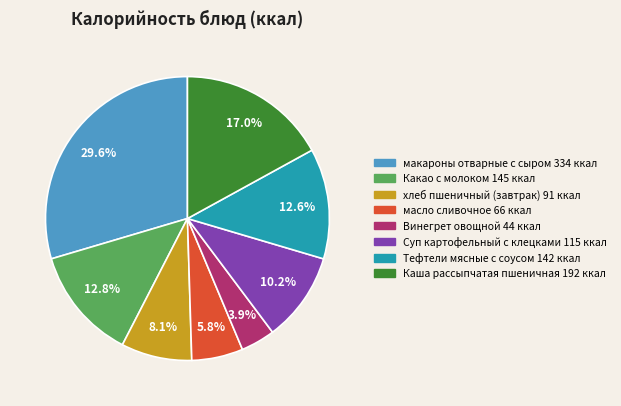

Combined, do хлеб пшеничный (завтрак) and Какао с молоком account for over 50%?

No